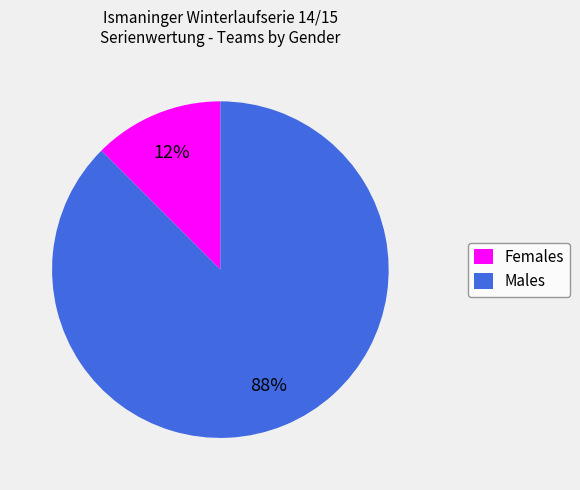

Is there any slice that represents more than half of the pie?

Yes